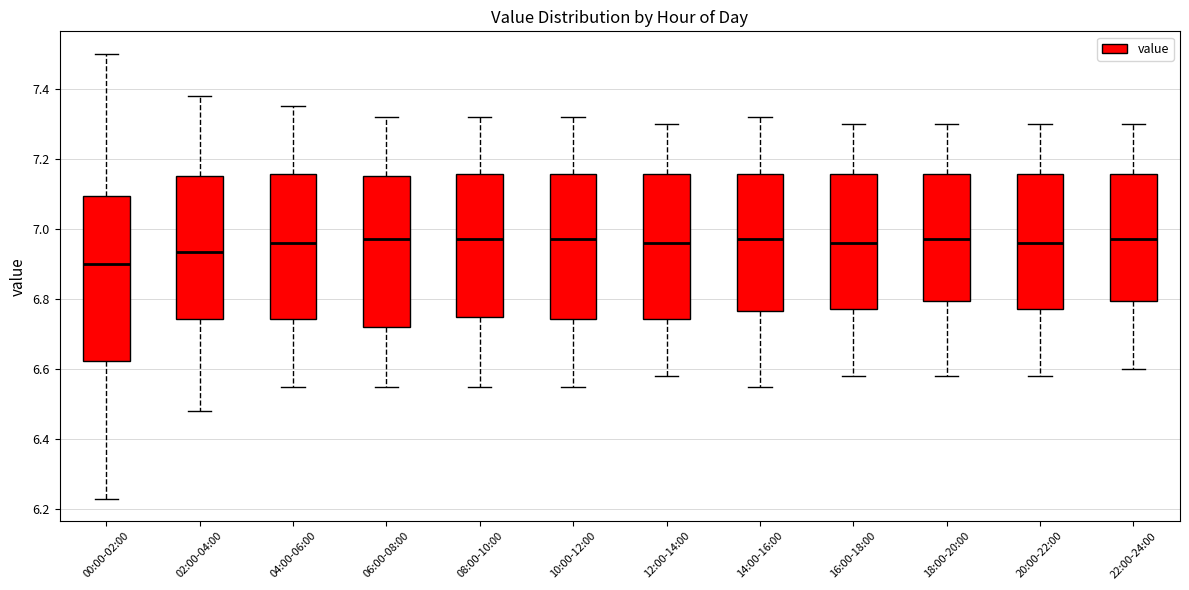

Where is the lower edge of the box for 10:00-12:00 on the y-axis? The values are not printed on the chart, so give them approximately, as read against the axis.

6.74